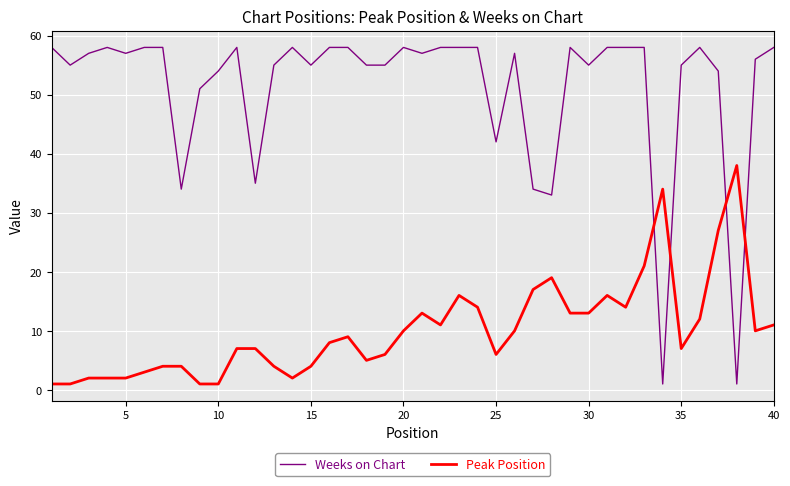

Does the chart have visible grid lines?

Yes